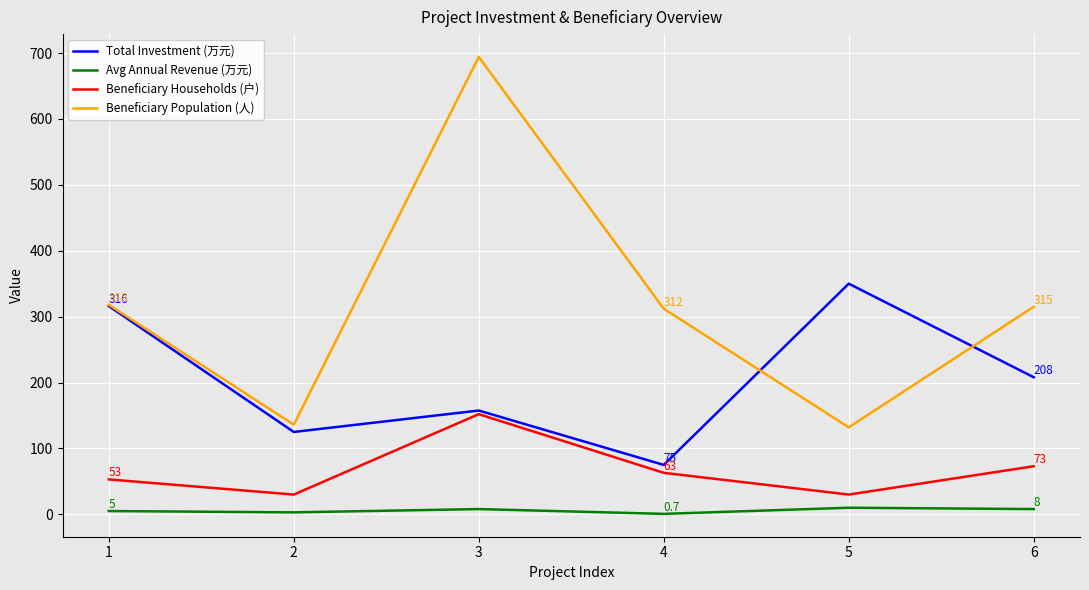

What value does the Total Investment (万元) series have at 6?

208.0